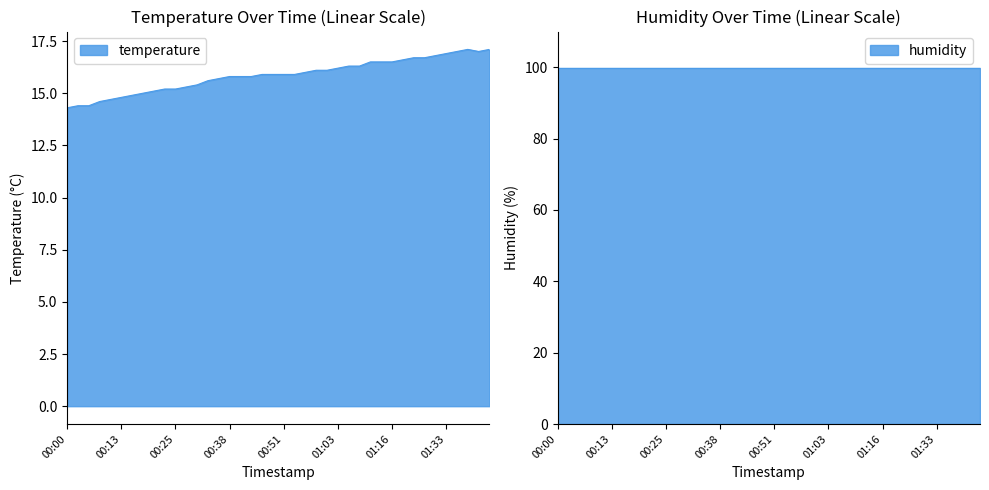

What is the greatest value displayed?

17.1